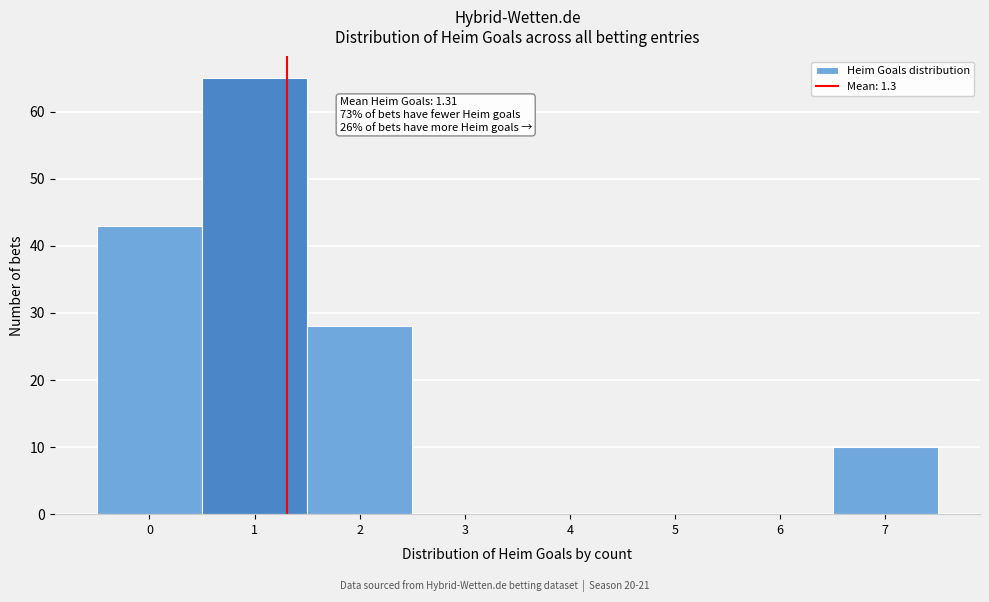

Over which range of the x-axis is the bar tallest?

0.5 to 1.5